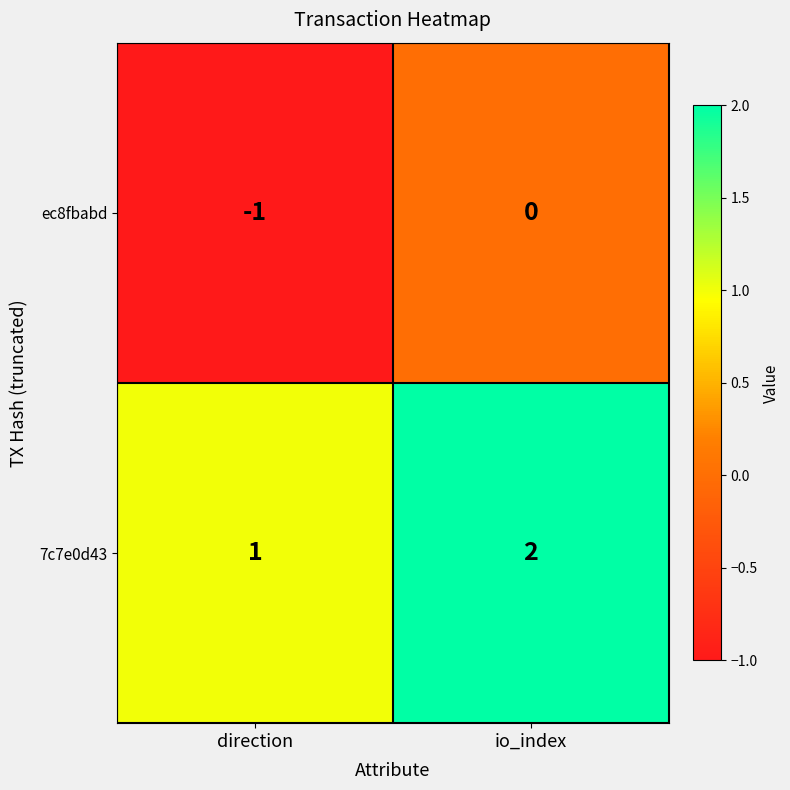

Count the number of data series in this chart.

2